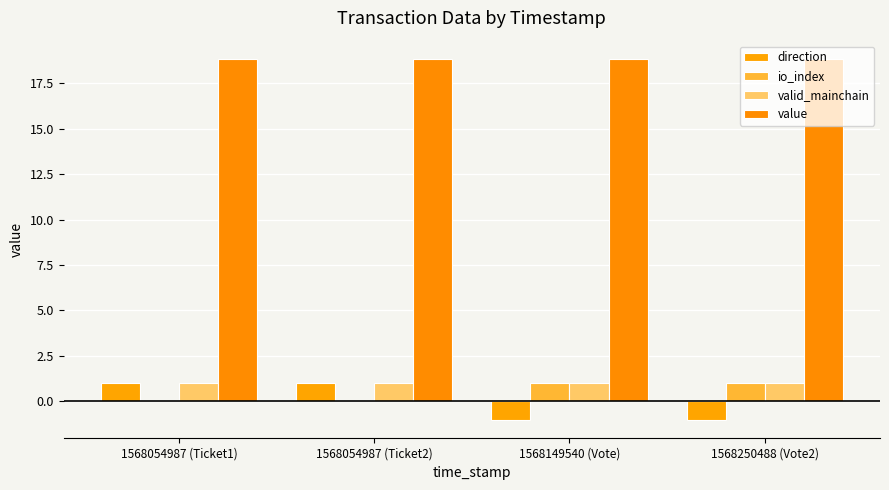

Which series has the largest range (max minus min)?

direction